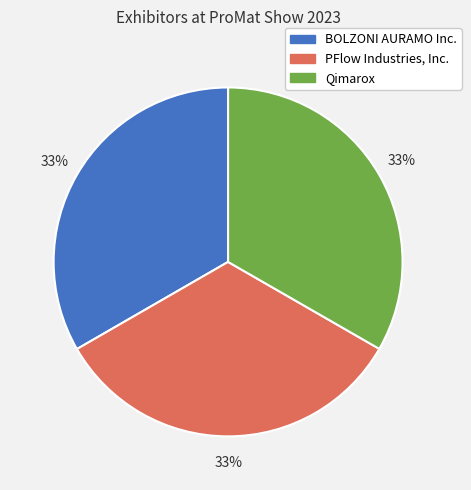

Is the sum of BOLZONI AURAMO Inc. and Qimarox greater than half?

Yes